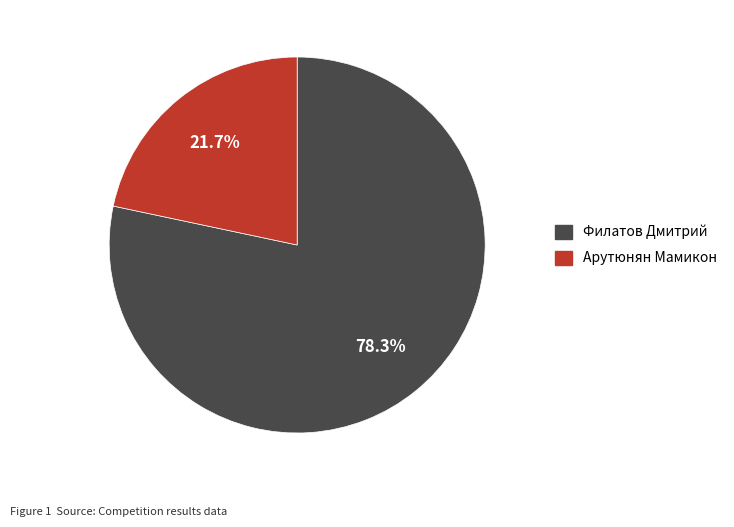

Combined, what portion of the pie is Филатов Дмитрий and Арутюнян Мамикон?

100.0%